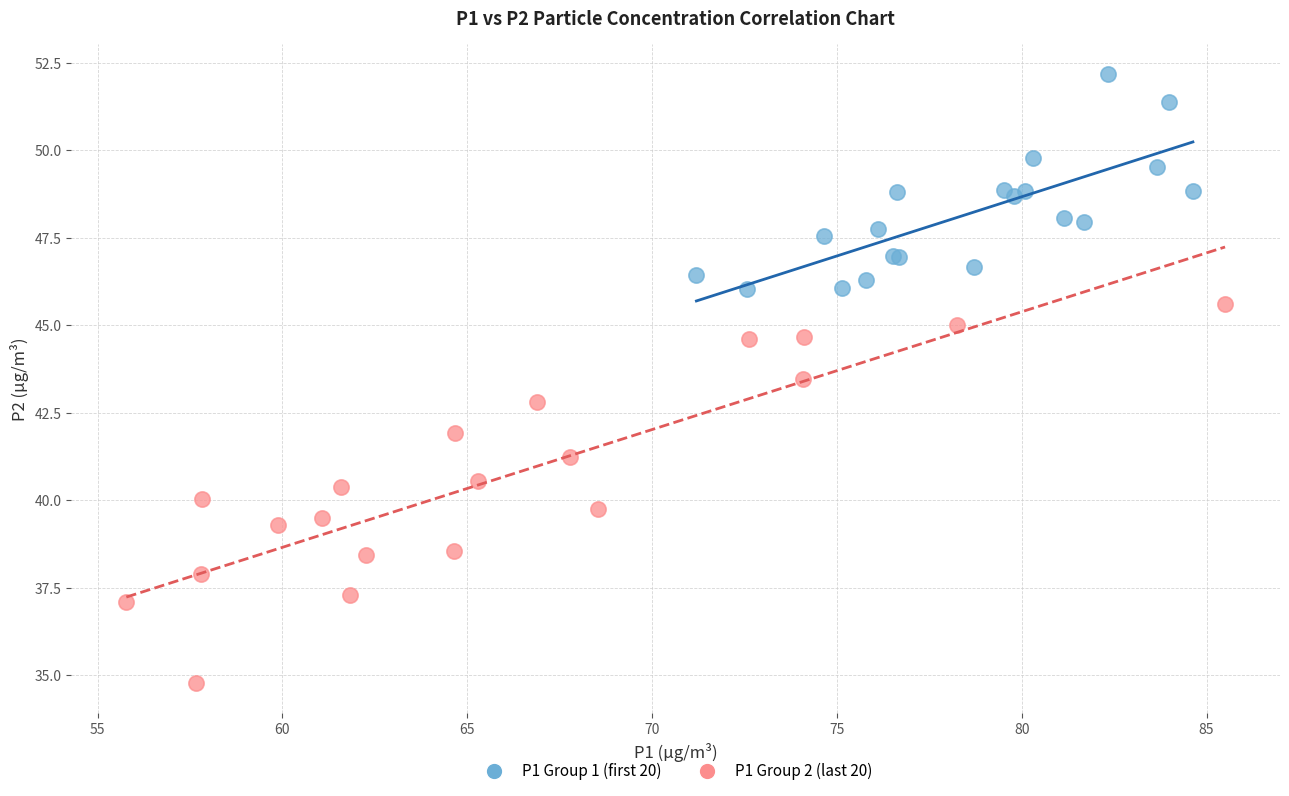

Which series reaches the minimum Y coordinate?

P1 Group 2 (last 20)